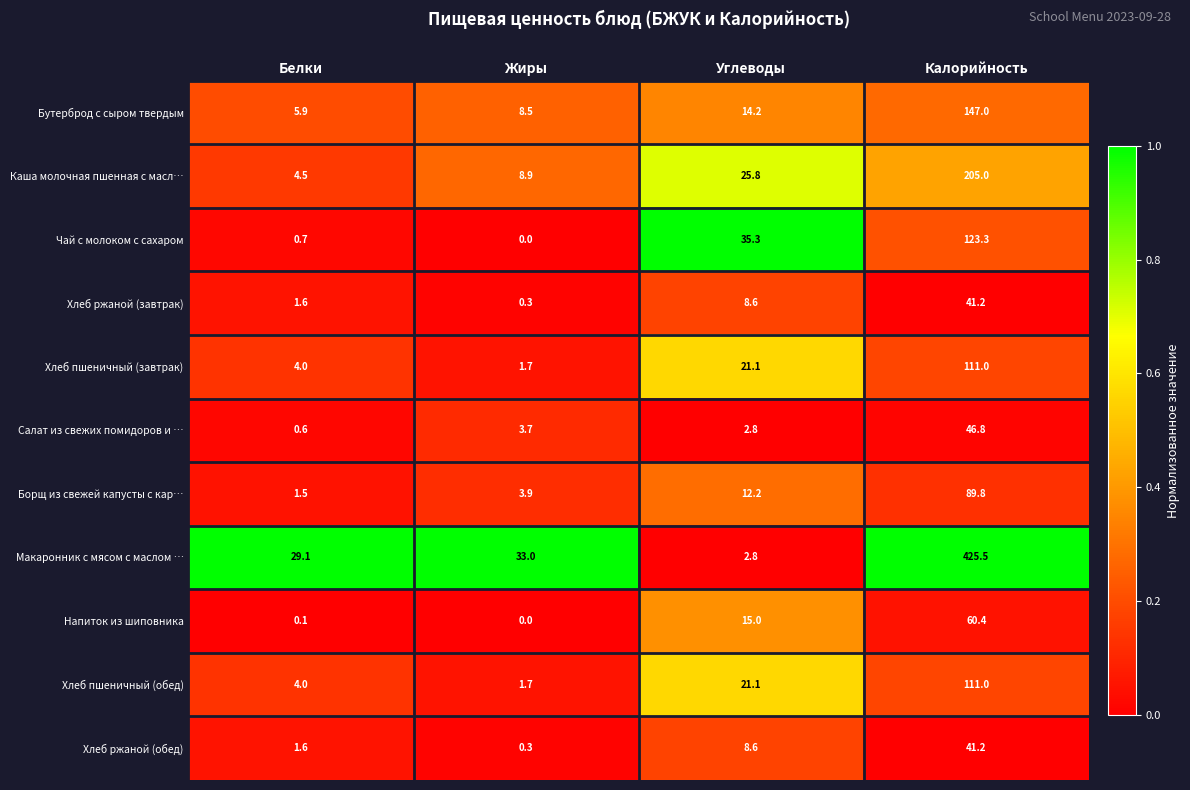

List the labels in order of Напиток из шиповника value, largest first.

Калорийность, Углеводы, Белки, Жиры